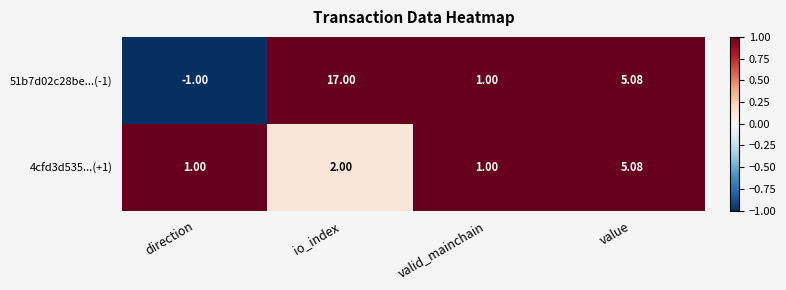

At which category is the sum across all series the highest?

io_index